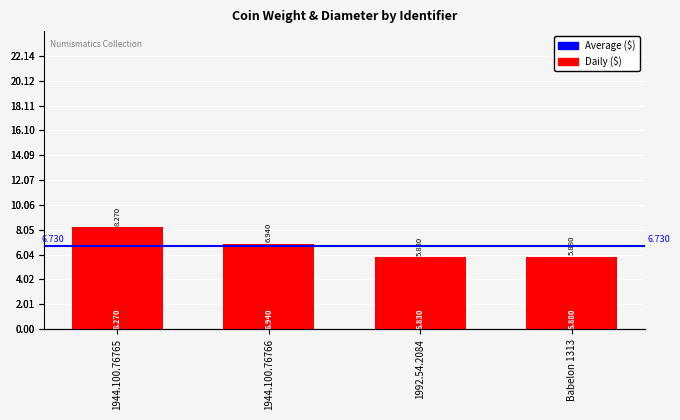

At which label does the data first exceed 6?

1944.100.76765